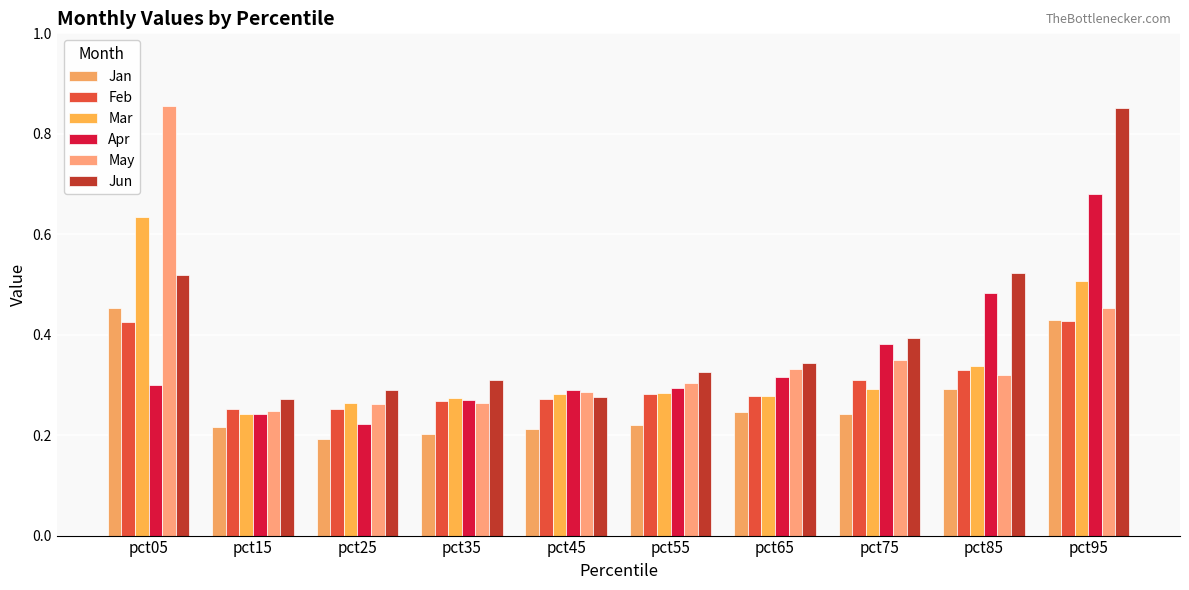

What are all the series names shown in the legend?

Jan, Feb, Mar, Apr, May, Jun